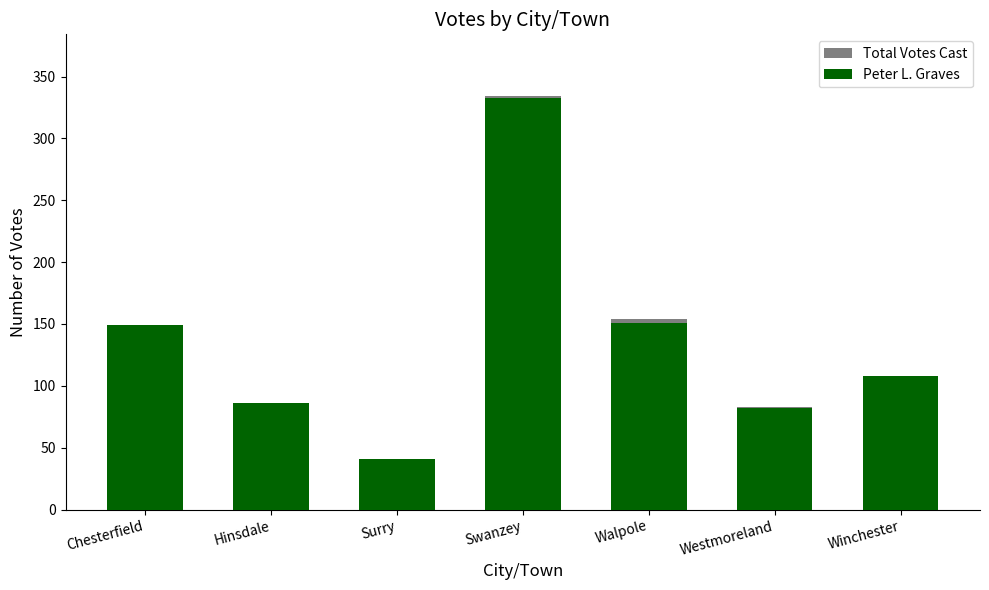

Between Winchester and Walpole, which is larger?

Walpole